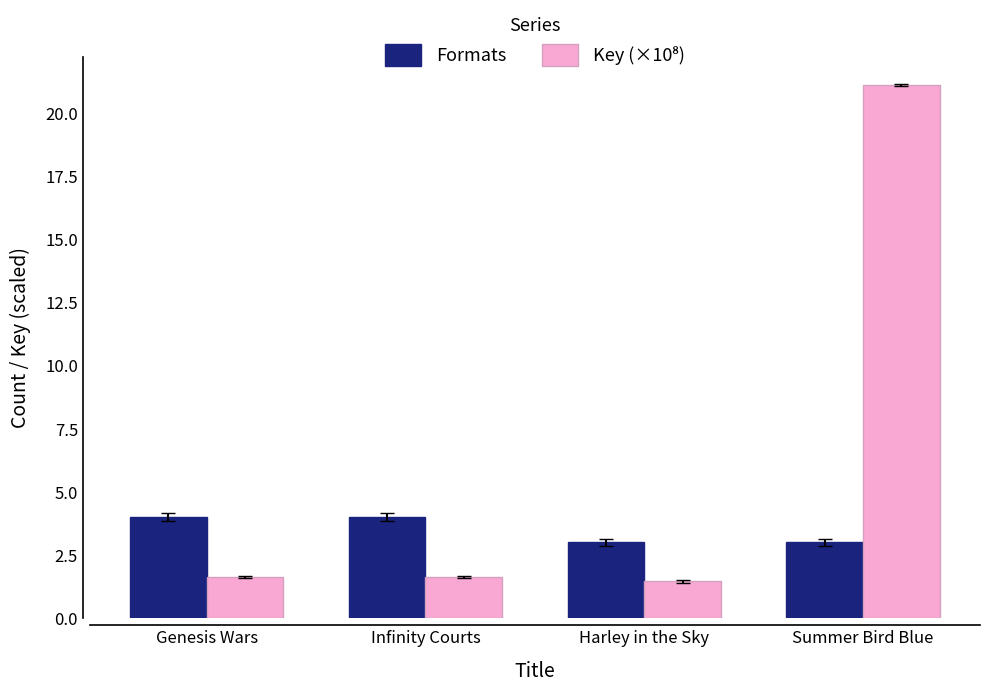

Does the chart contain any negative values?

No